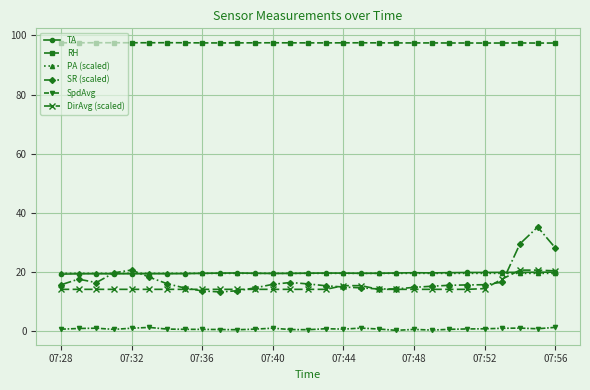

How many lines are shown in the chart?

6